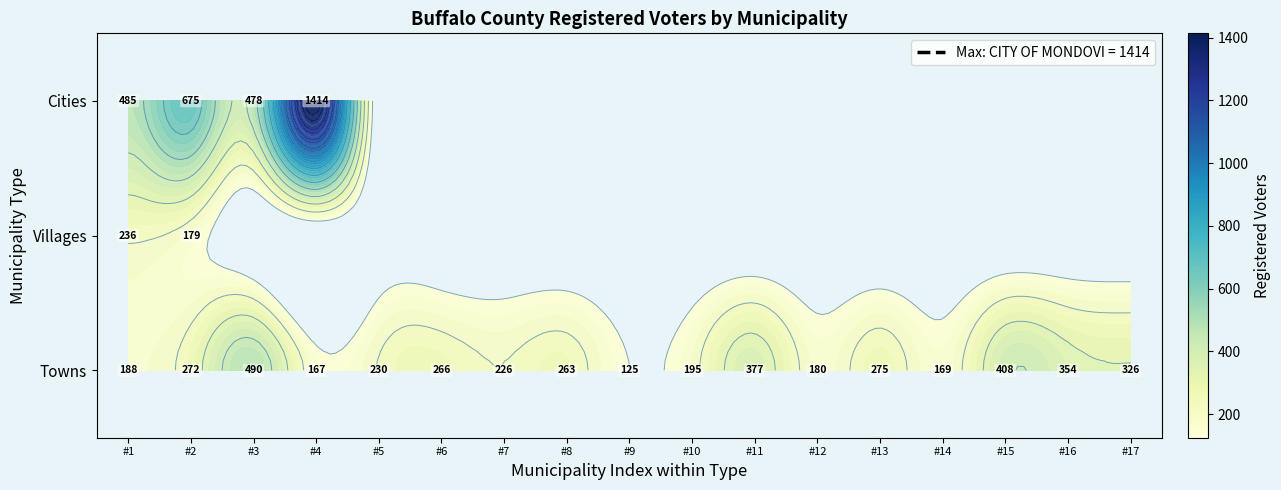

How many positive values does the Villages series have?

2